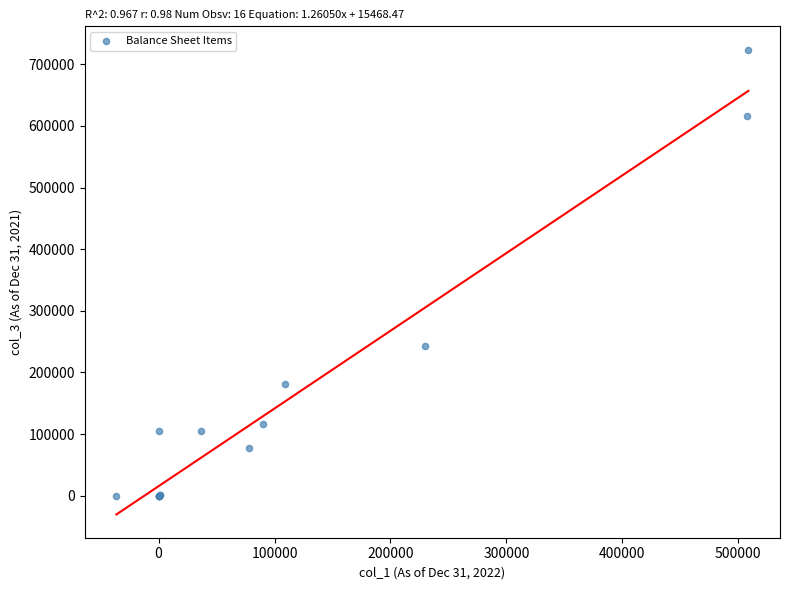

What Y value in the scatter plot is closest to 361880?

242106.7